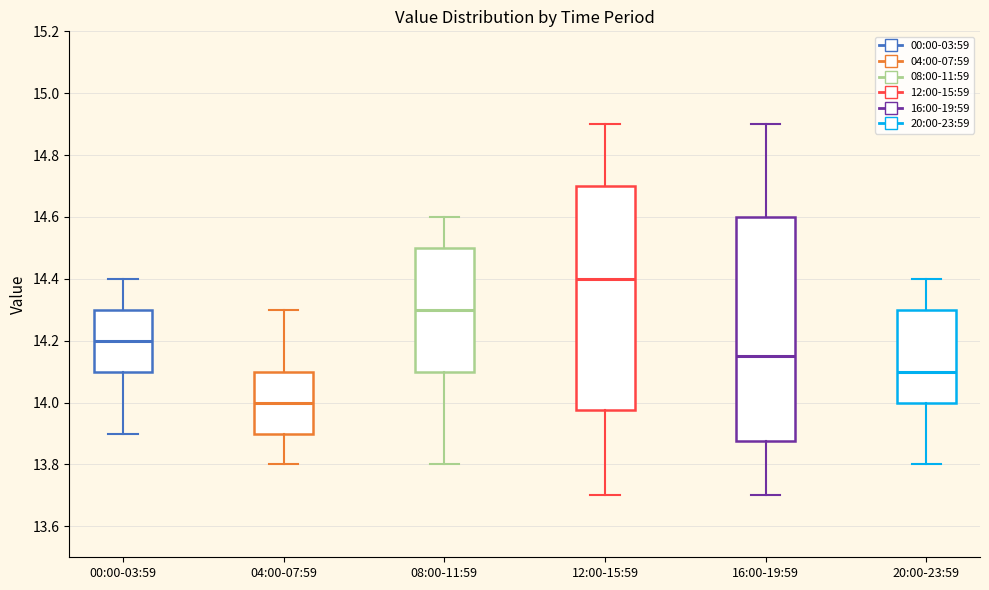

Reading left to right, transcribe this box plot: for each box, give where its median line is, the range the box spans, and where its two whiskers end, as read against the y-axis. The values are not printed on the chart, so give them approximately, as read against the axis.

00:00-03:59: median 14.20, box 14.10 to 14.30, whiskers 13.90 to 14.40
04:00-07:59: median 14.00, box 13.90 to 14.10, whiskers 13.80 to 14.30
08:00-11:59: median 14.30, box 14.10 to 14.50, whiskers 13.80 to 14.60
12:00-15:59: median 14.40, box 13.98 to 14.70, whiskers 13.70 to 14.90
16:00-19:59: median 14.16, box 13.88 to 14.60, whiskers 13.70 to 14.90
20:00-23:59: median 14.10, box 14.00 to 14.30, whiskers 13.80 to 14.40